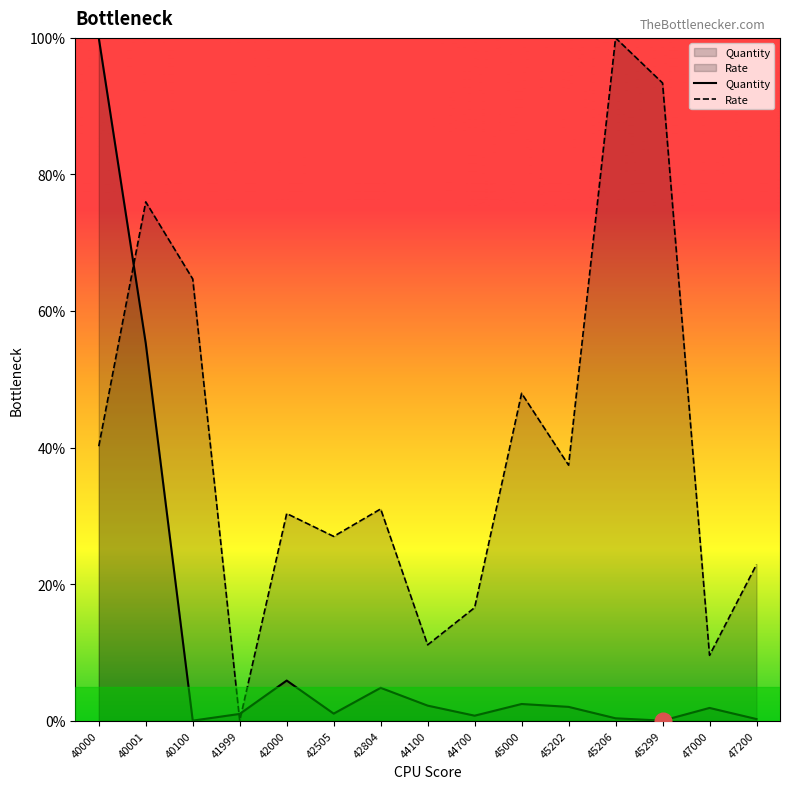

Which series has the largest range (max minus min)?

Quantity